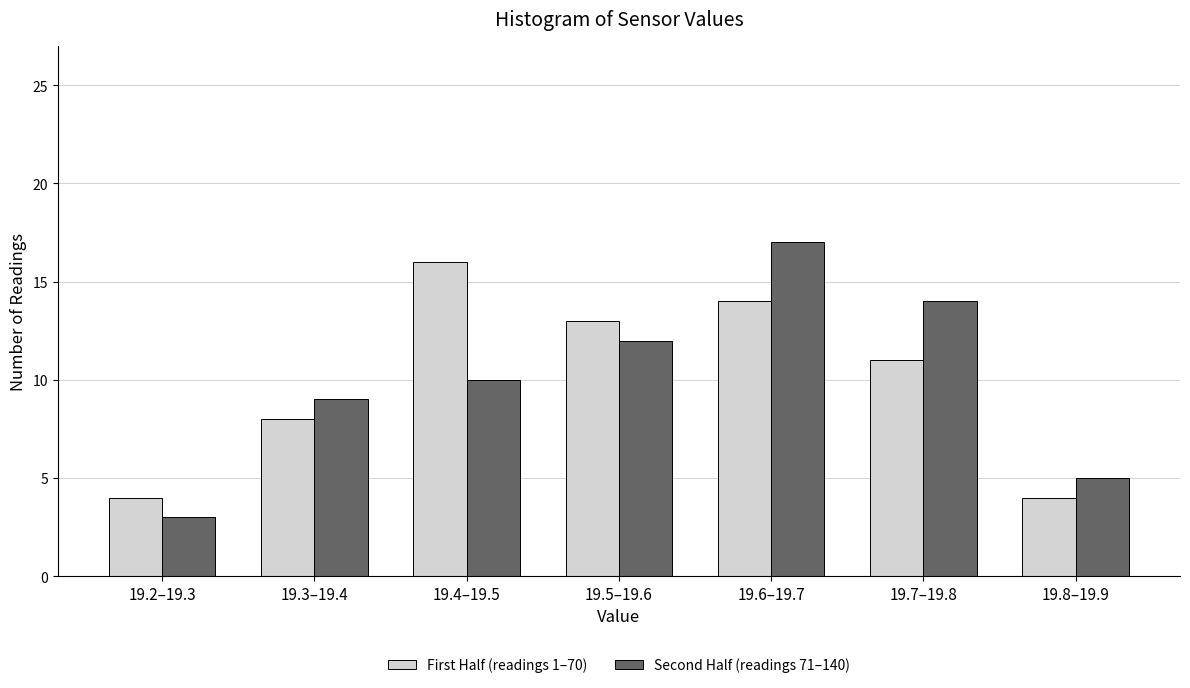

Reading left to right, extract all data points from this chart.

First Half (readings 1–70): 4	8	16	13	14	11	4
Second Half (readings 71–140): 3	9	10	12	17	14	5